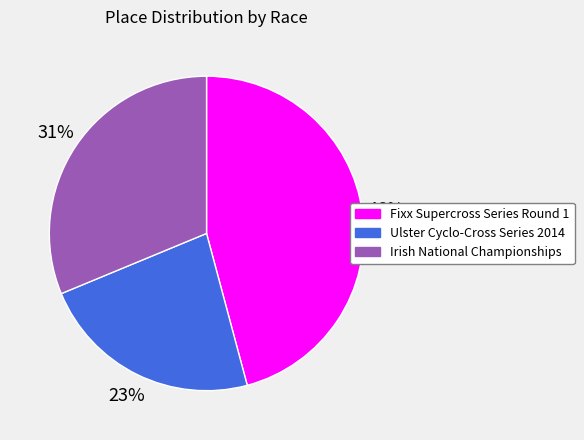

How many slices are in this pie chart?

3